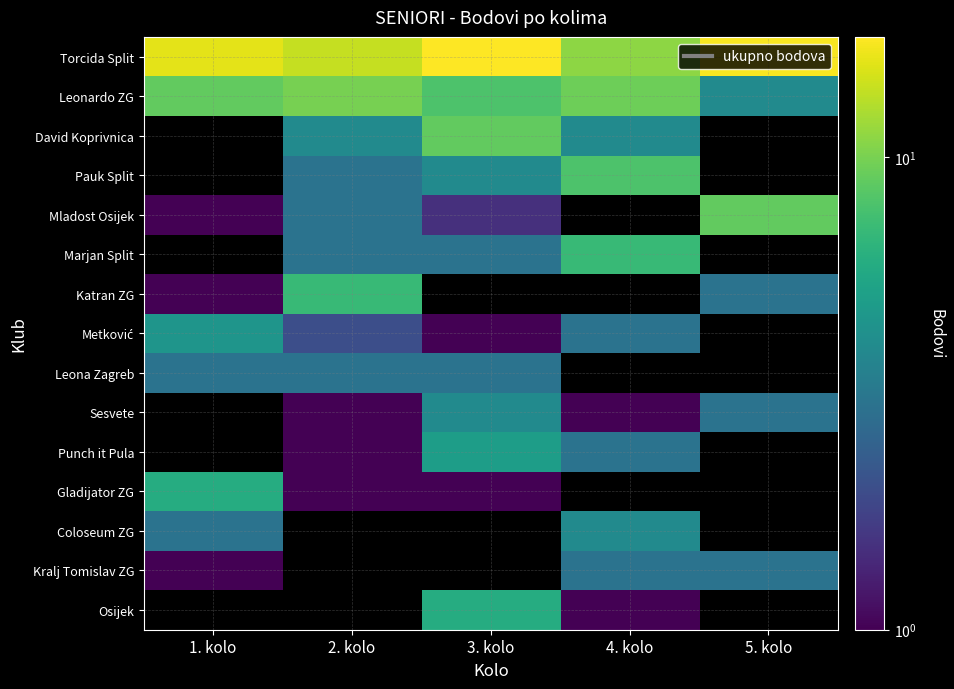

Which series has the widest spread of values?

David Koprivnica